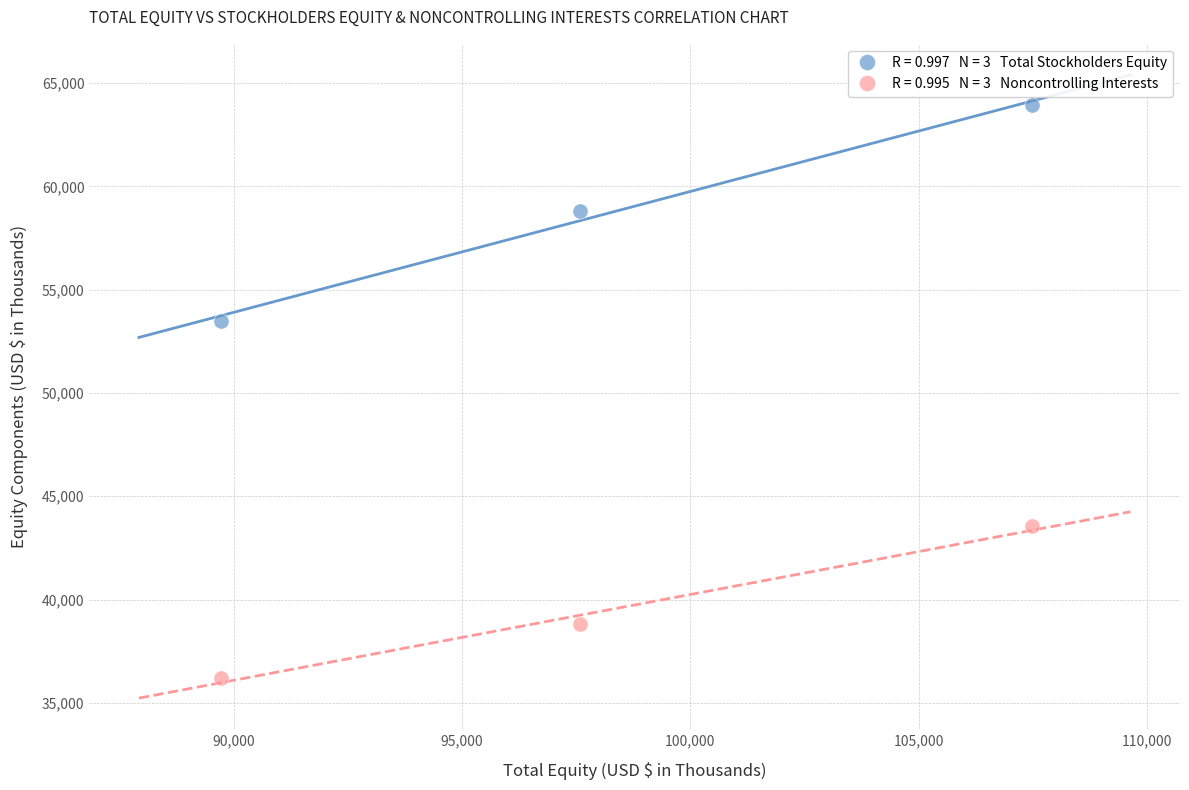

Across all data points, what is the average Y value?

49132